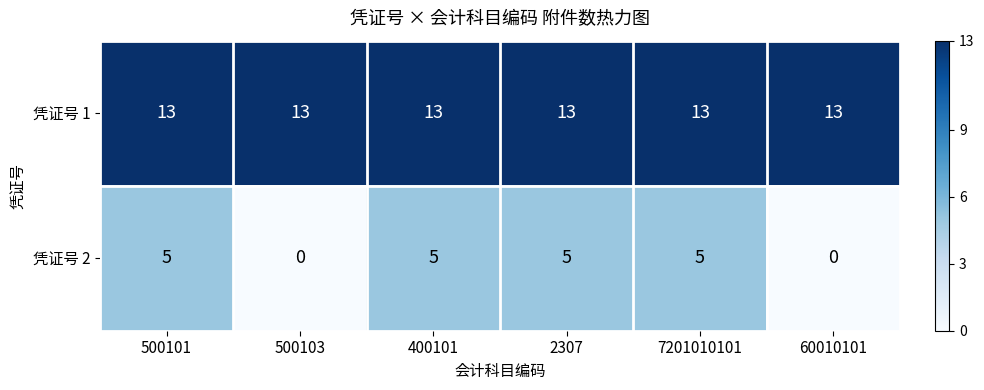

Which series has the largest range (max minus min)?

凭证号 2